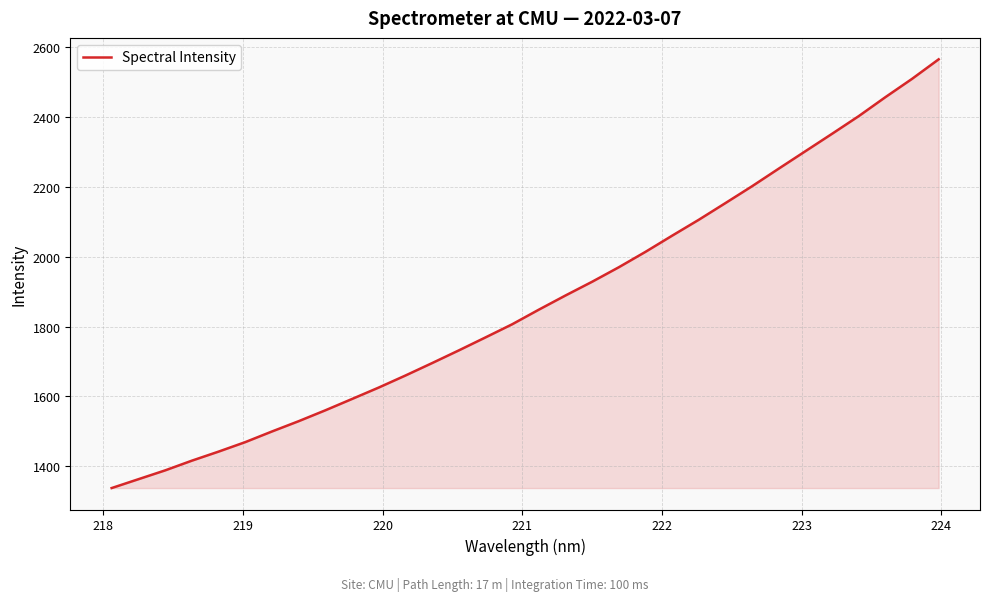

What is the maximum value shown in the chart?

2564.0